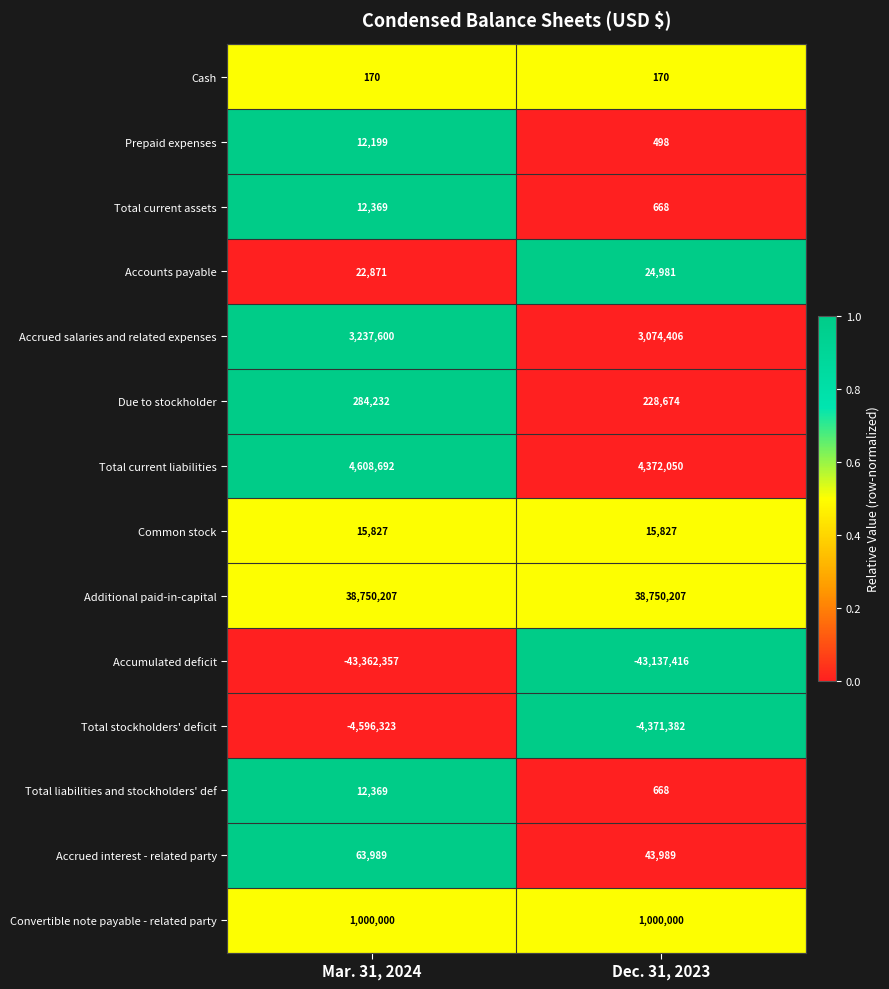

What is the lowest value of the Accumulated deficit series?

-43362357